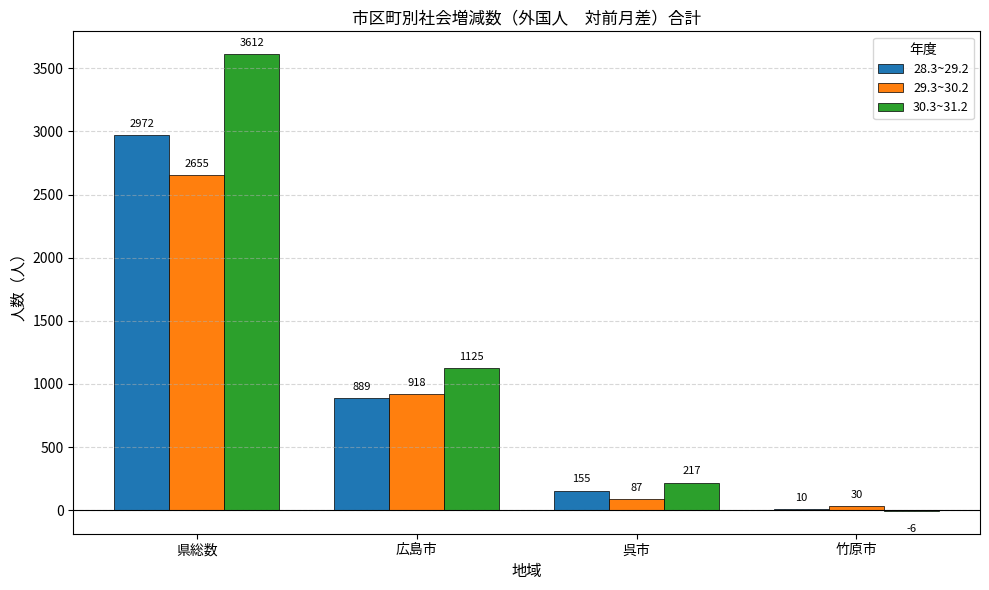

Which series has the largest total across all categories?

30.3~31.2